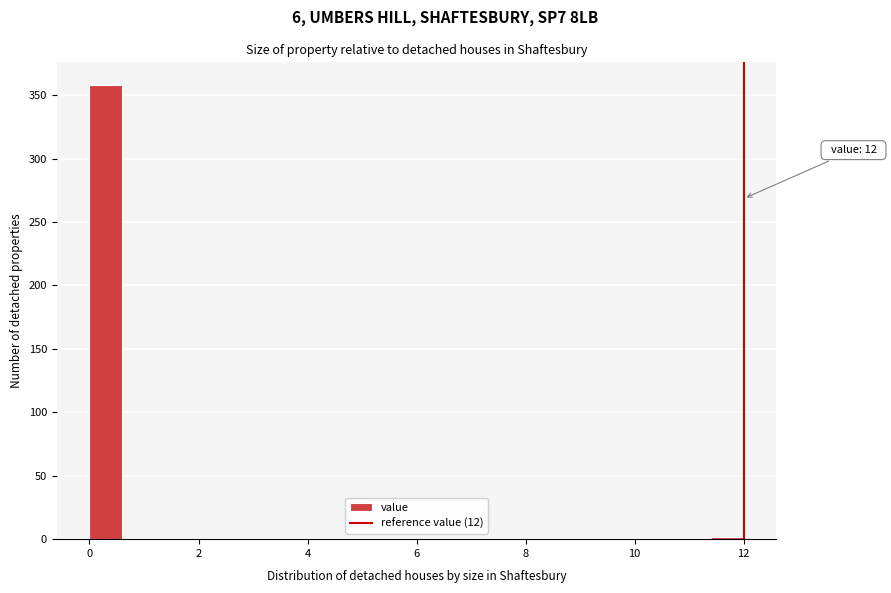

Around what value on the x-axis is the tallest bar? Give the approximate position of its centre, as read against the axis.

0.4